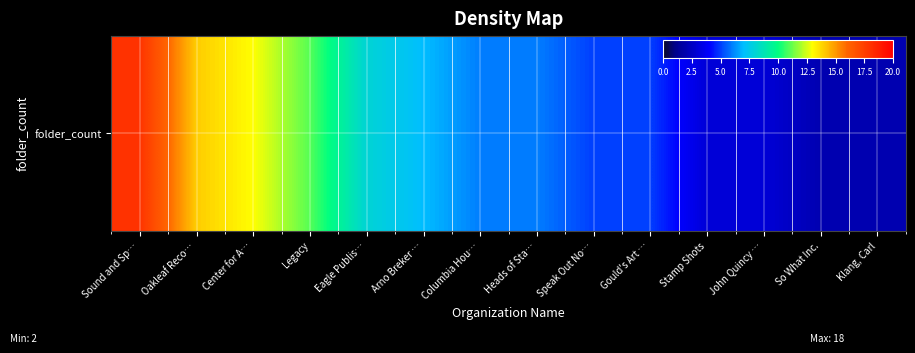

Where is the data nearest to the value 10?

Legacy